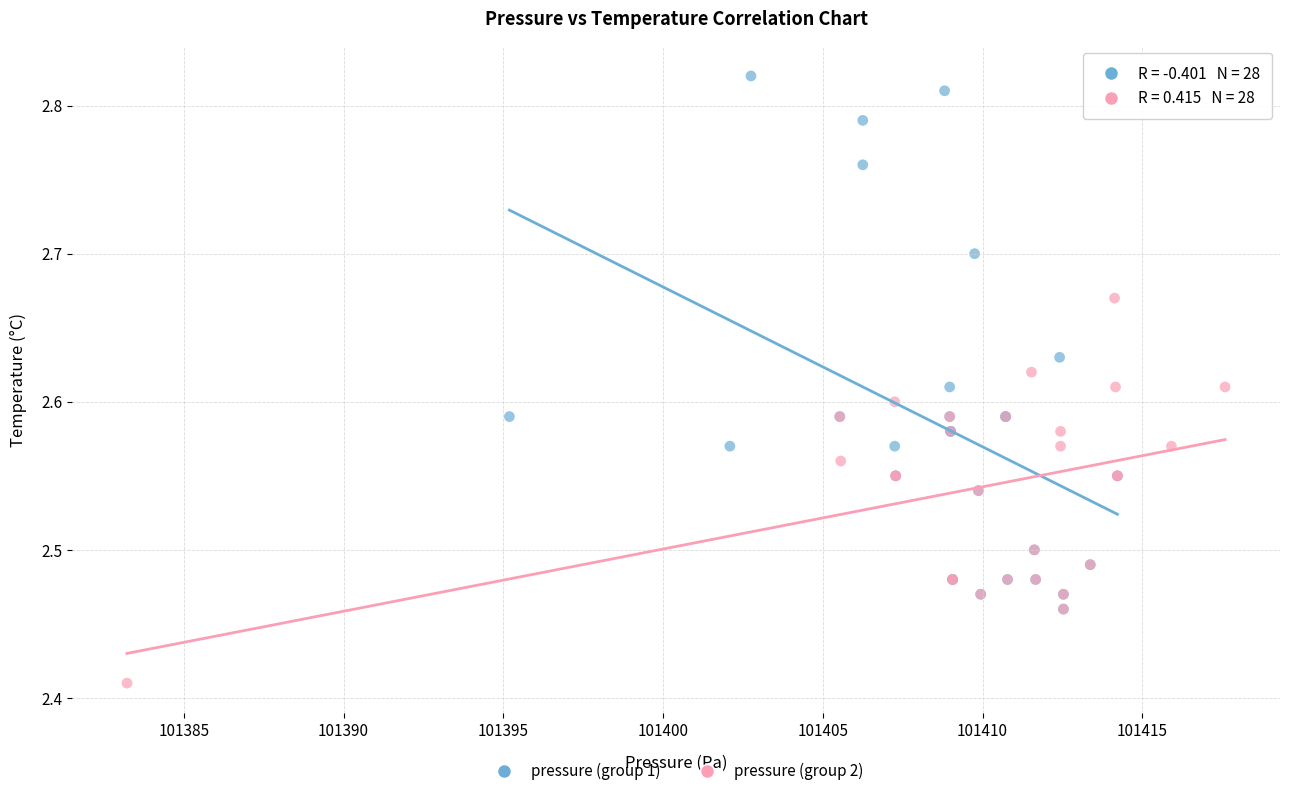

What are all the series names shown in the legend?

pressure (group 1), pressure (group 2)